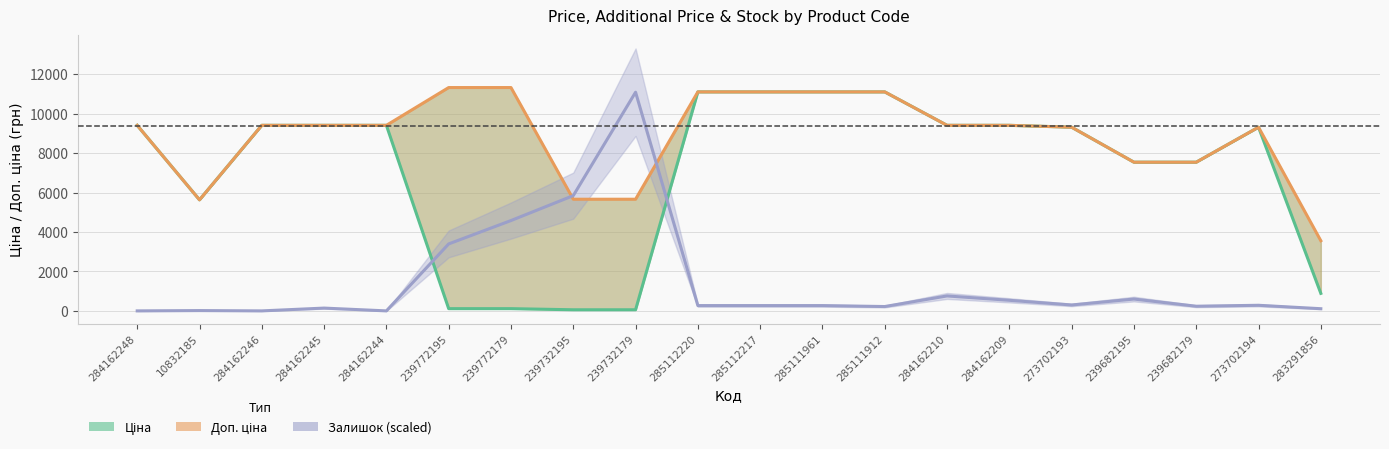

What is the difference between the second highest and second lowest values in the Доп. ціна series?

5698.0